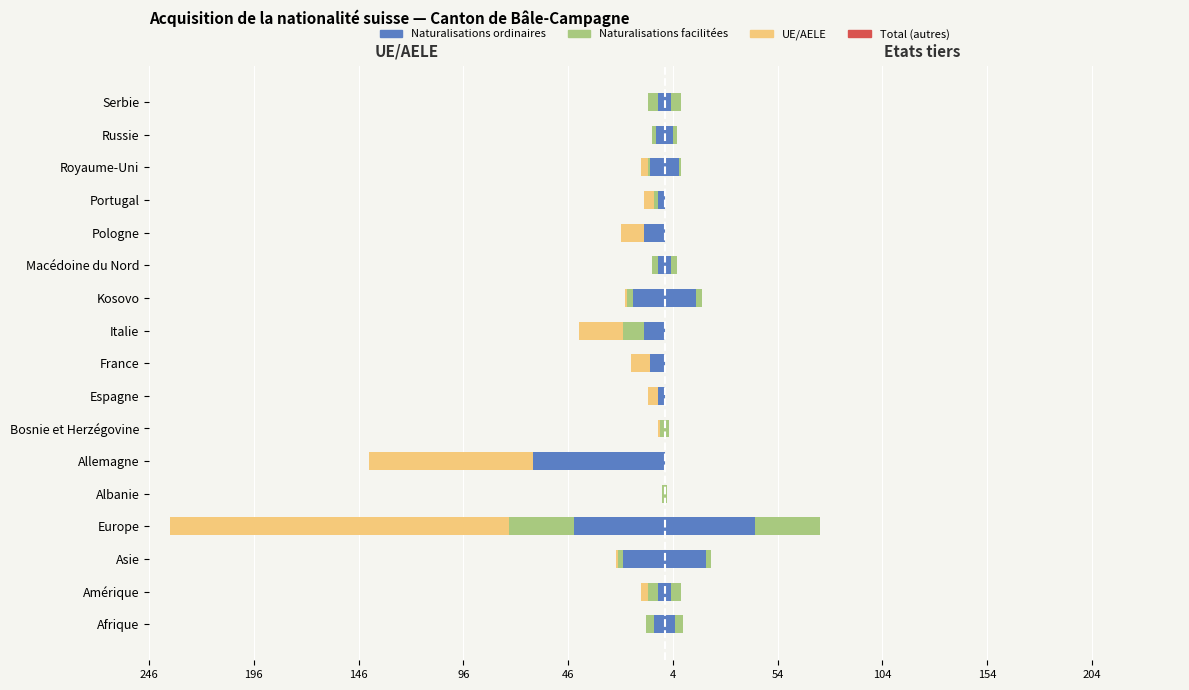

At how many categories does at least one series exceed -18?

17